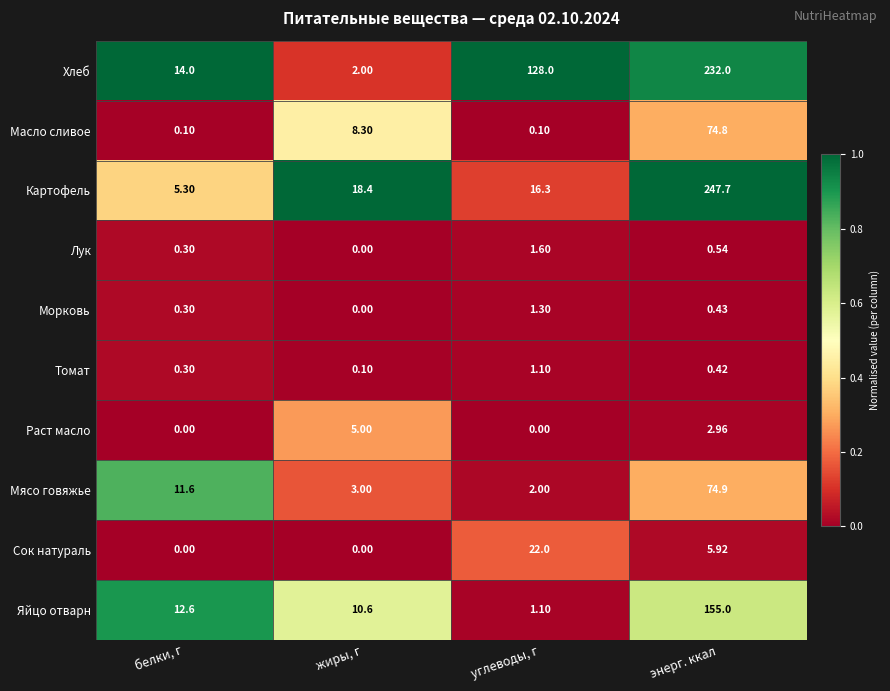

Between жиры, г and углеводы, г, which series saw the biggest shift?

Хлеб